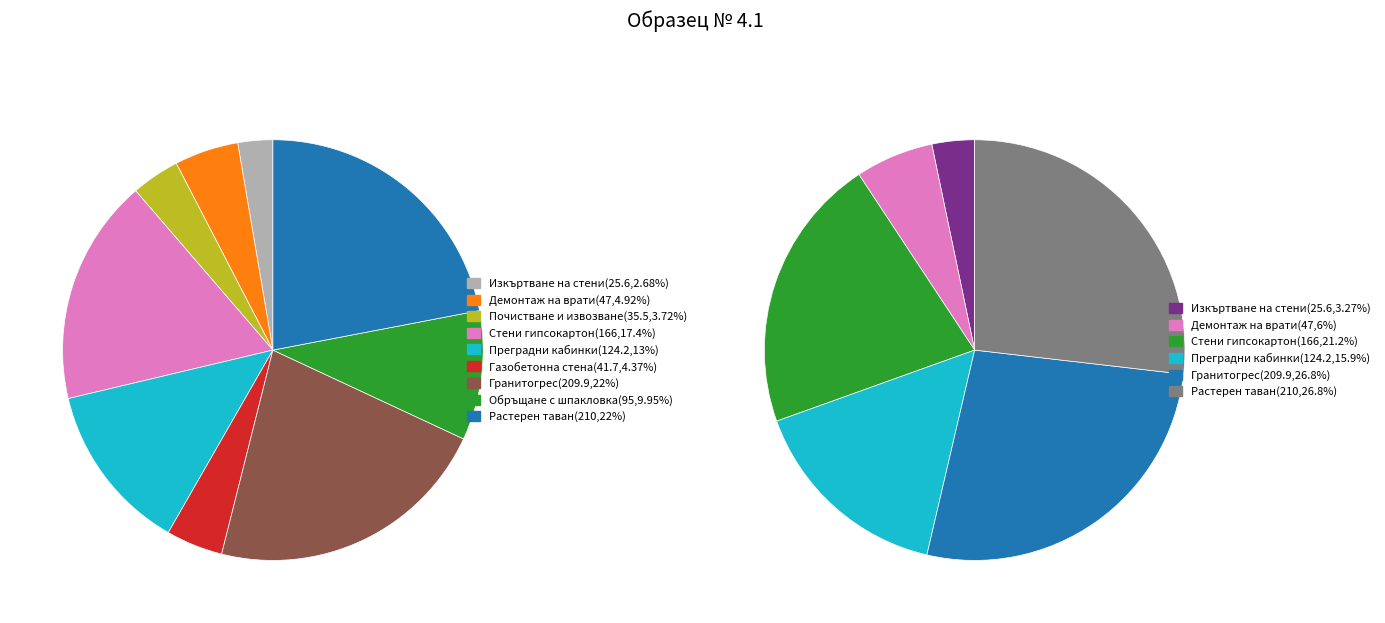

The Гранитогрес slice represents 22% of the pie. True or false?

True